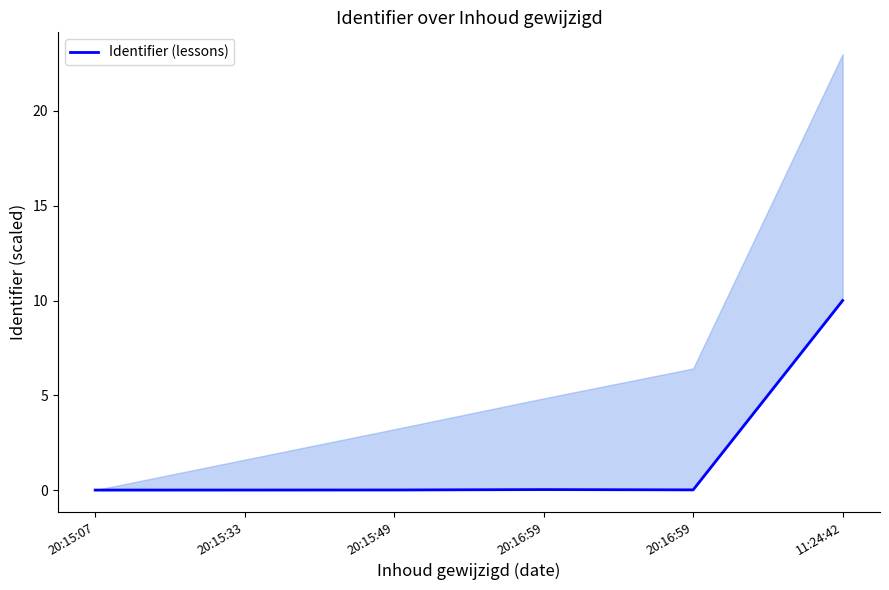

Reading left to right, what are all the values shown in this chart?

20:15:07=0.0	20:15:33=0.0	20:15:49=0.0	20:16:59=0.0	20:16:59=0.0	11:24:42=10.0